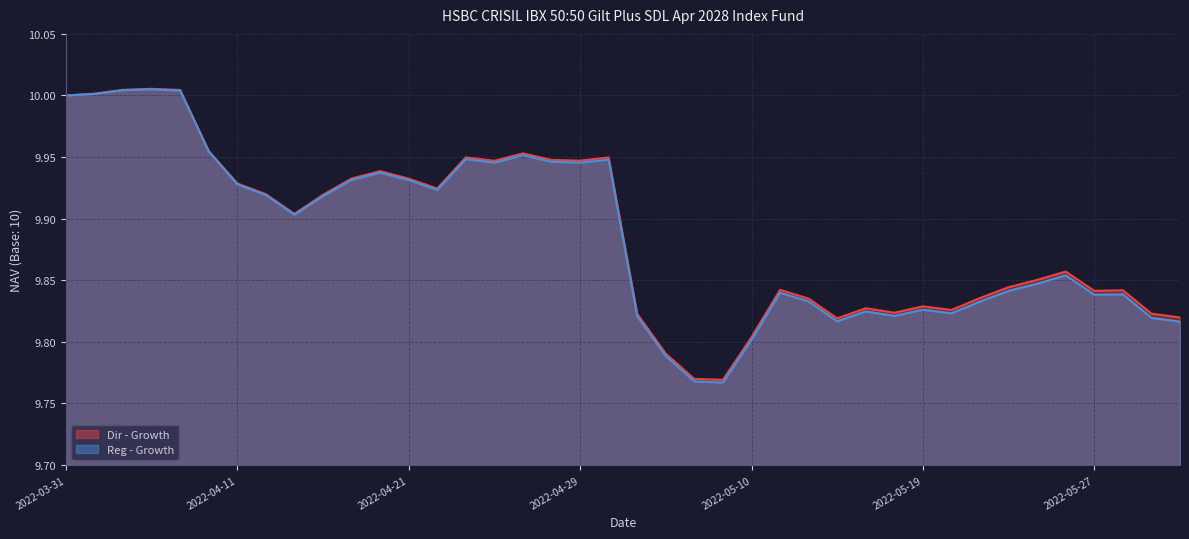

Count the number of categories in the chart.

40